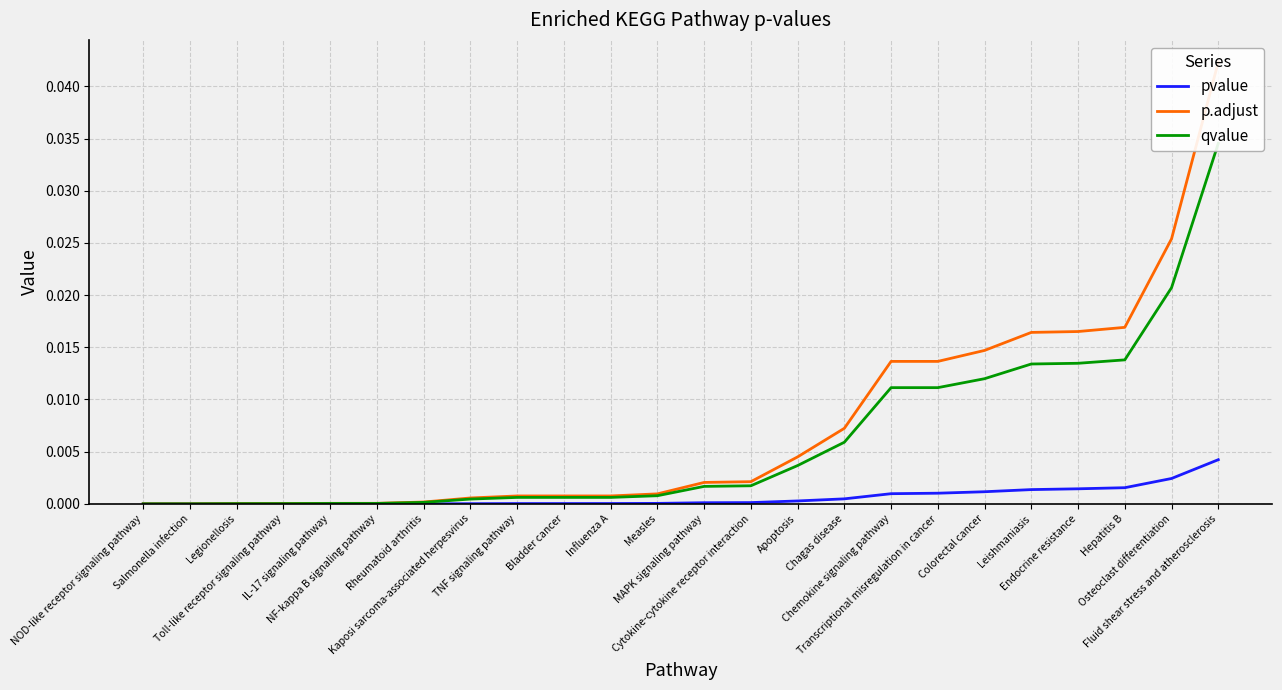

How many lines are shown in the chart?

3